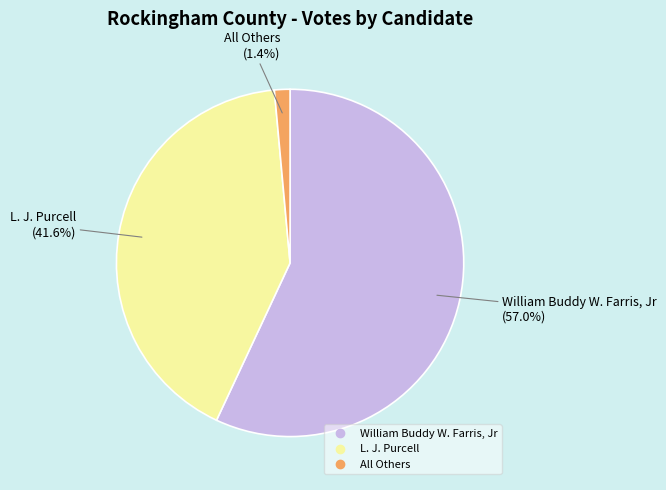

To the nearest percent, what is the difference between the William Buddy W. Farris, Jr and All Others slice percentages?

56%